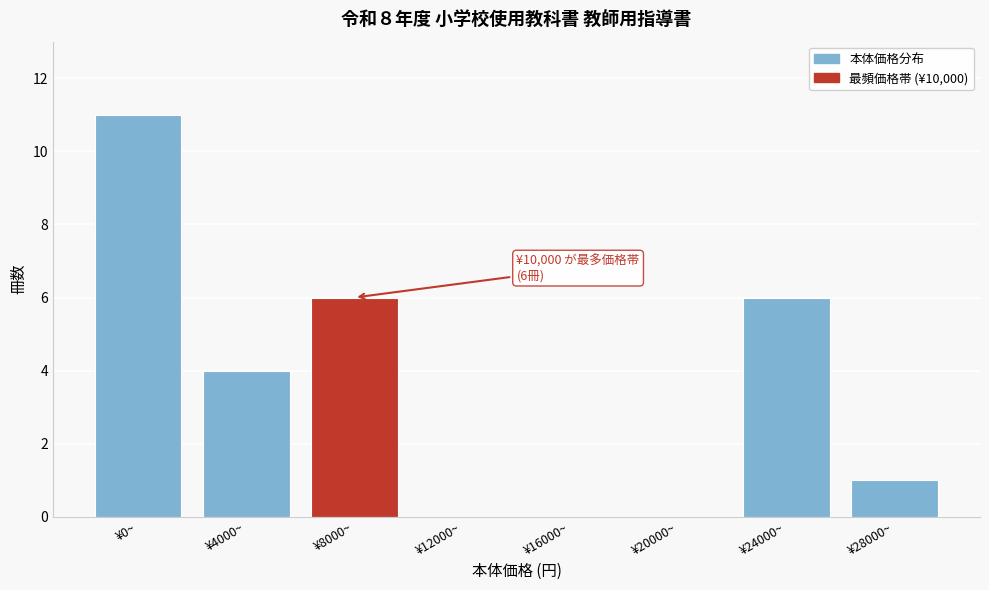

Reading left to right, transcribe all the data shown in this chart.

¥0~=11	¥4000~=4	¥8000~=6	¥12000~=0	¥16000~=0	¥20000~=0	¥24000~=6	¥28000~=1